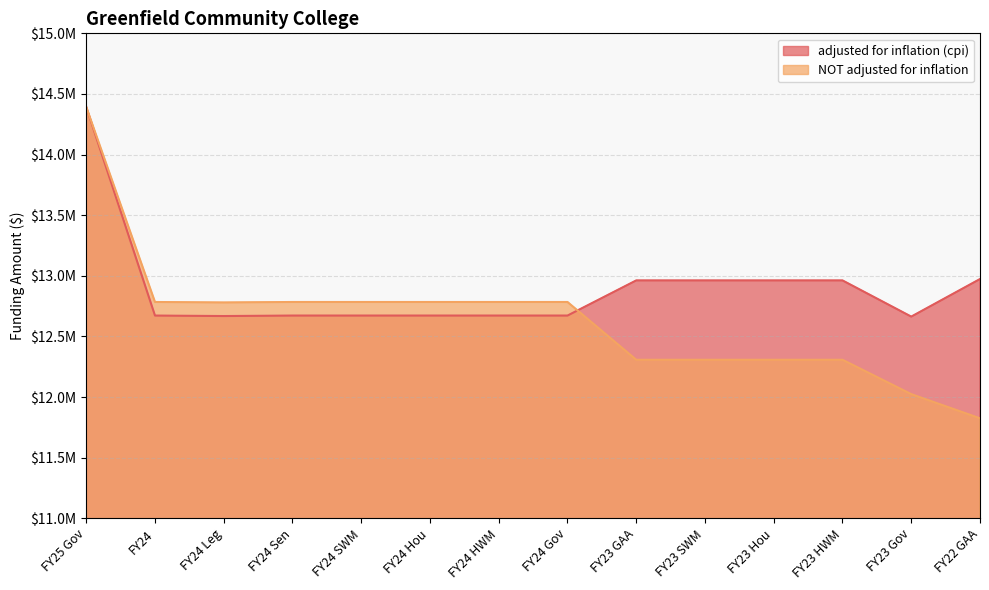

Reading left to right, what are all the values shown in this chart?

adjusted for inflation (cpi): 14392538	12672123	12668267	12672123	12672123	12672123	12672123	12672123	12962129	12962129	12962129	12962129	12663623	12973556
NOT adjusted for inflation: 14392538	12784149	12780259	12784149	12784149	12784149	12784149	12784149	12307497	12307497	12307497	12307497	12024066	11824677